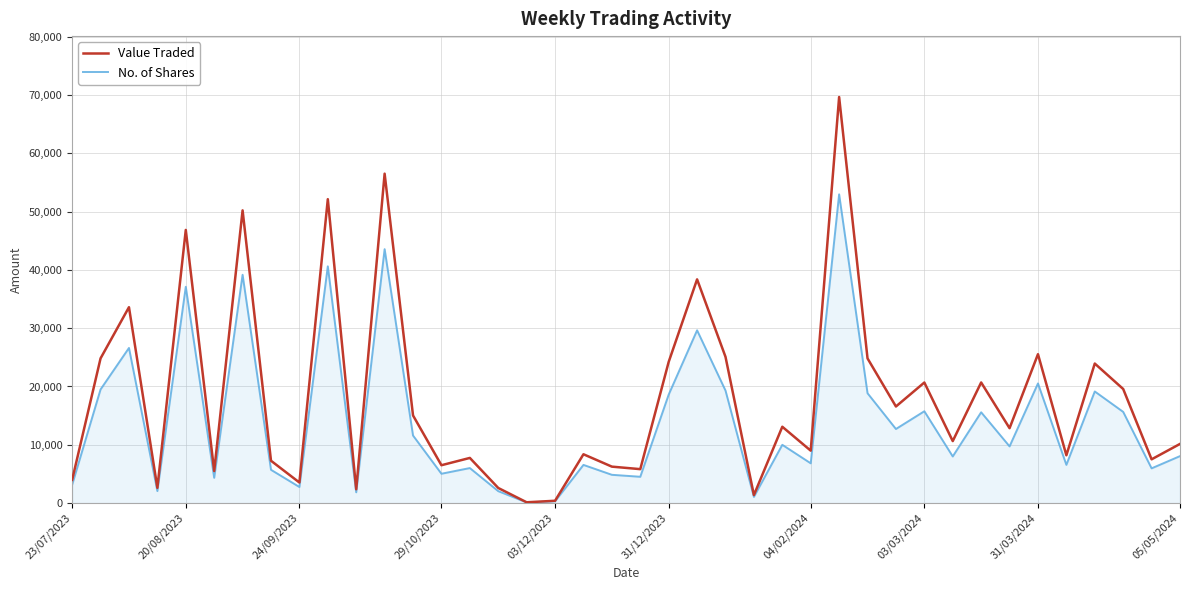

Rank the series by their average value, from highest to lowest.

Value Traded, No. of Shares